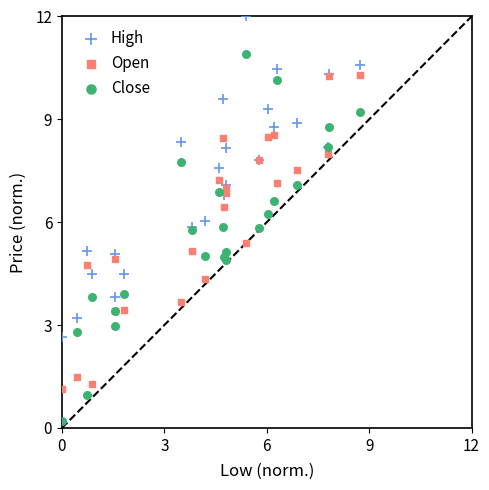

Which series reaches the minimum Y coordinate?

Close